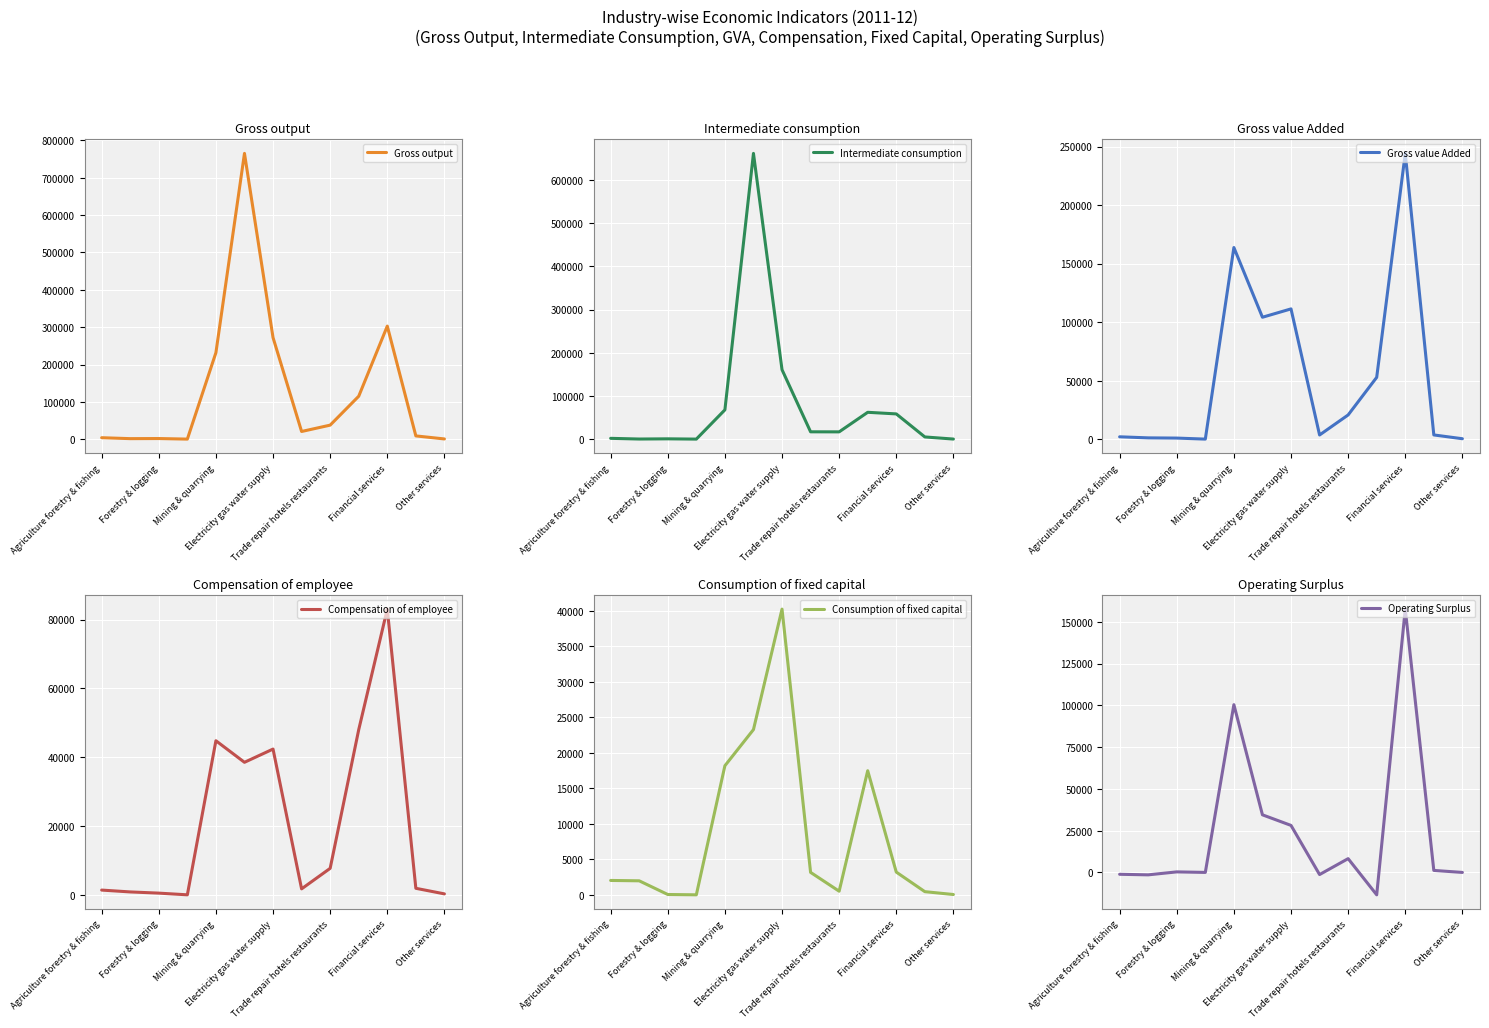

How many interior local valleys does the Compensation of employee series have?

3